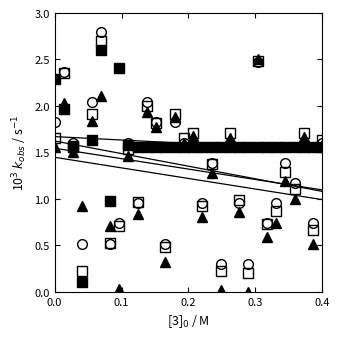

How many data points does each series have?

30